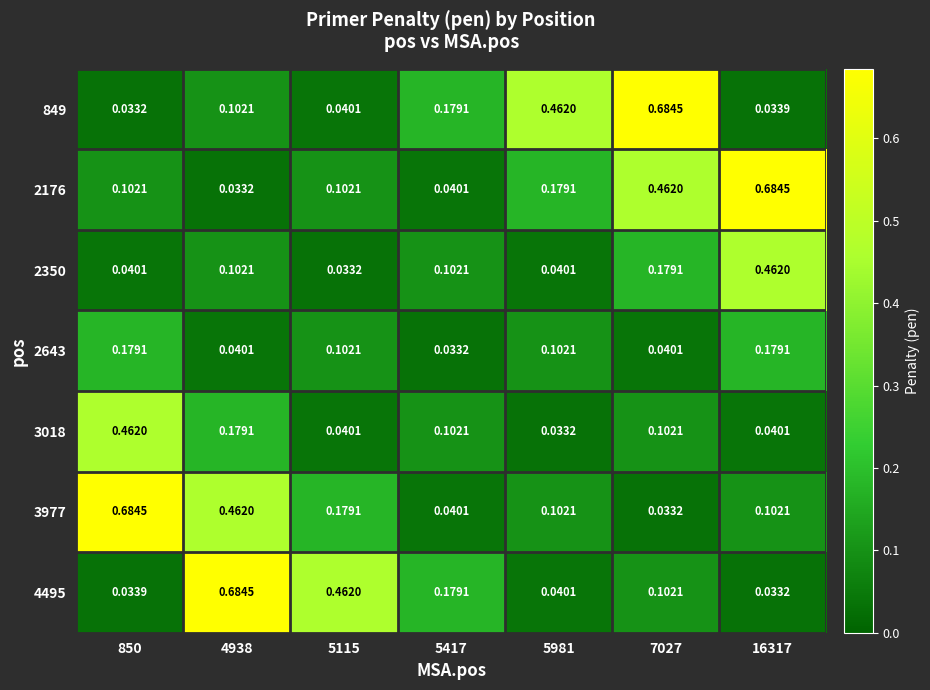

What is the total value across all series at 16317?

1.5